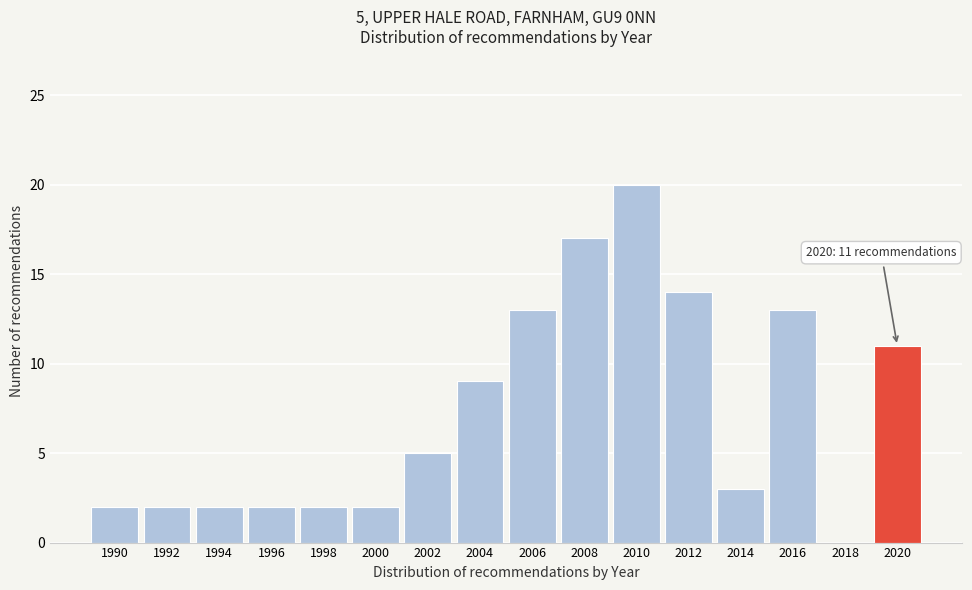

Reading right to left, list all the values displayed in this chart.

2020=11	2018=0	2016=13	2014=3	2012=14	2010=20	2008=17	2006=13	2004=9	2002=5	2000=2	1998=2	1996=2	1994=2	1992=2	1990=2